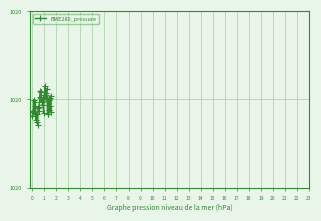

What is the difference between the second highest and minimum values?

0.2